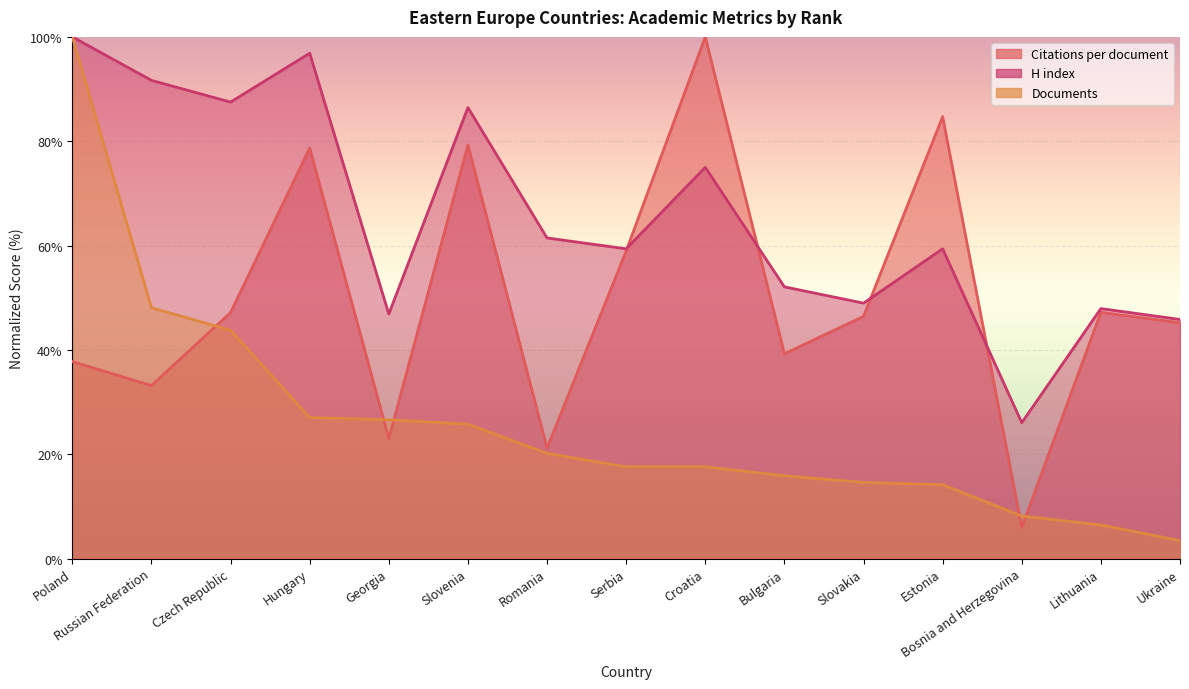

True or false: Documents and H index intersect in this chart.

False